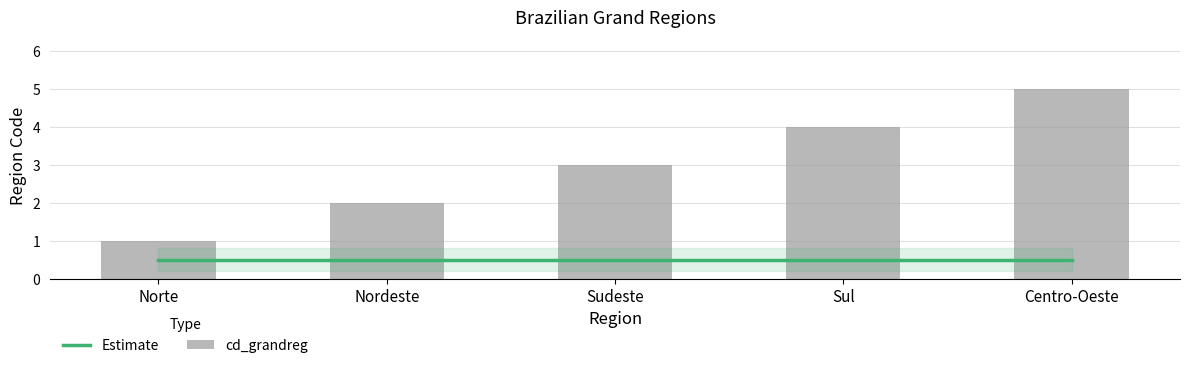

Is it true that cd_grandreg equals 5.0 at Centro-Oeste?

True